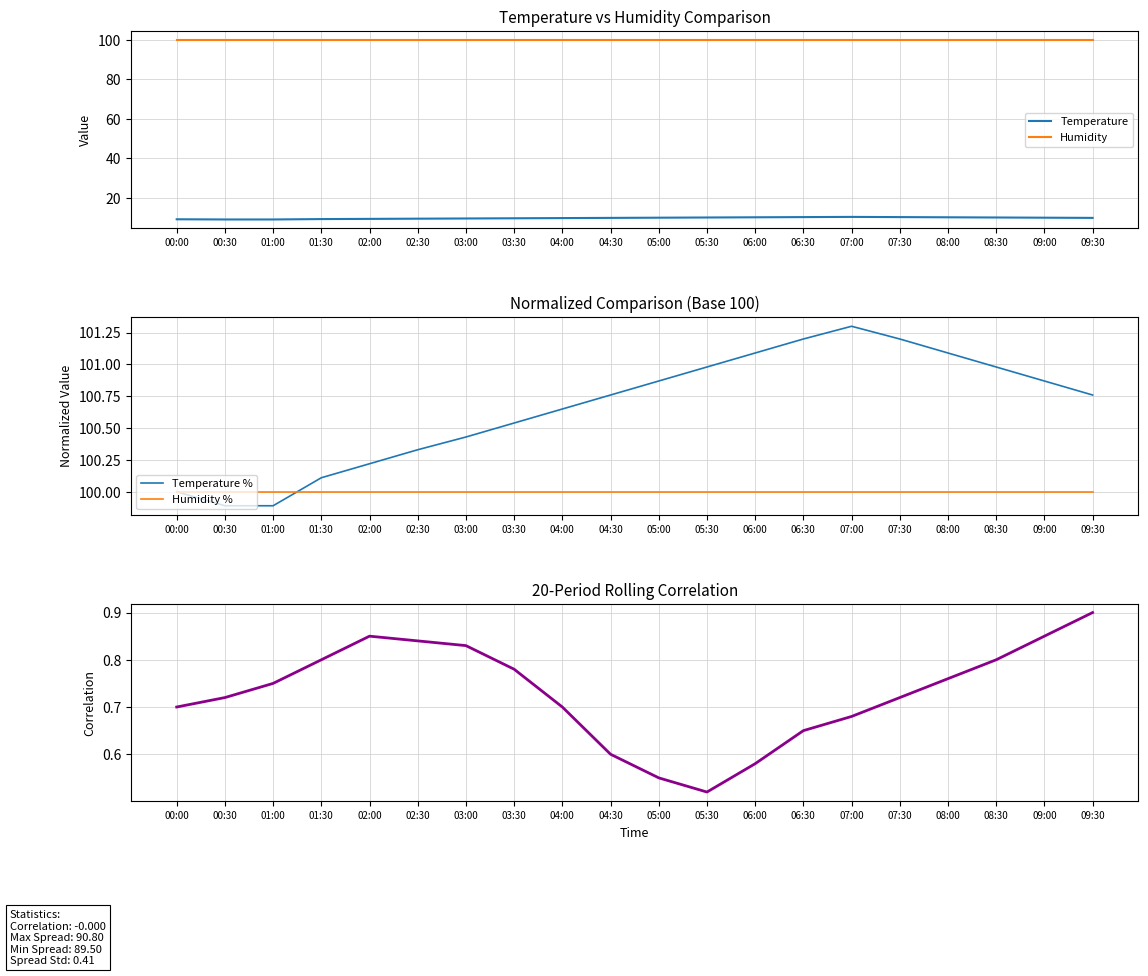

Count the number of data series in this chart.

5